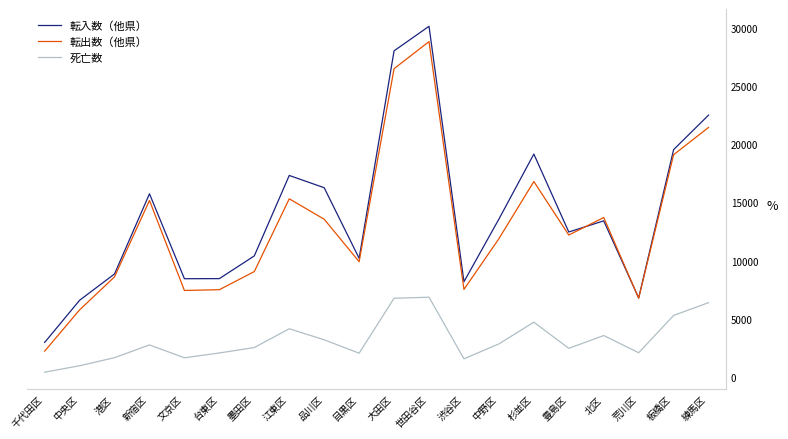

Rank the series at 品川区 from lowest to highest value.

死亡数, 転出数（他県）, 転入数（他県）